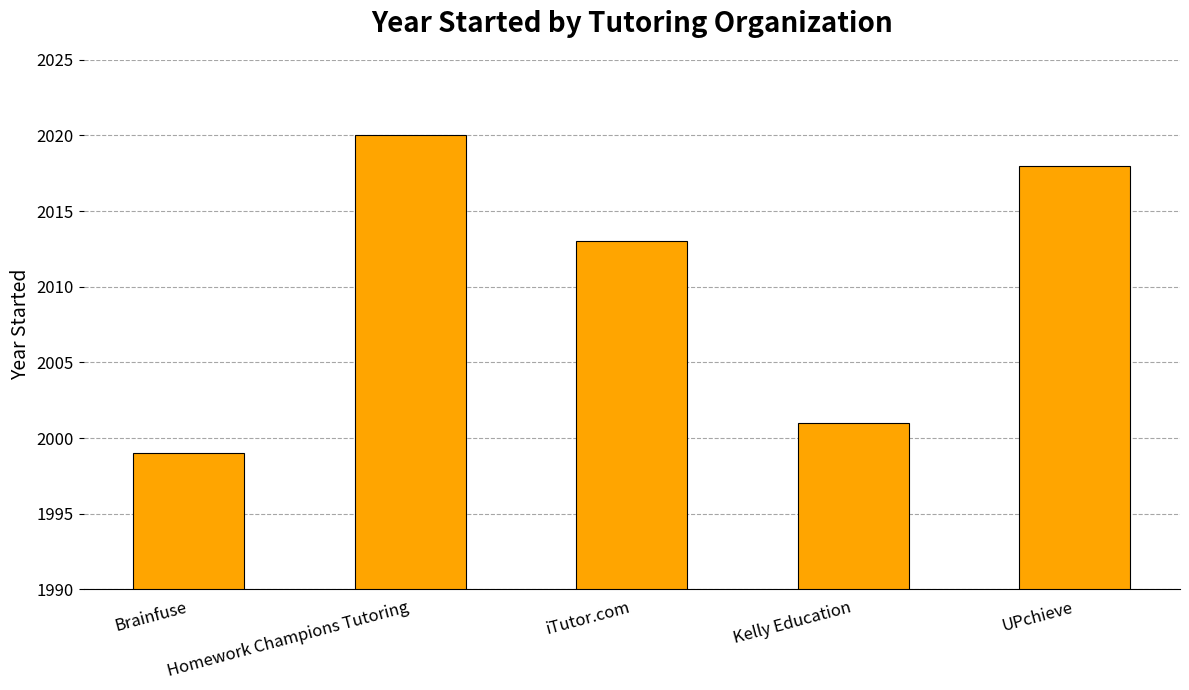

How many values are below 2013?

2